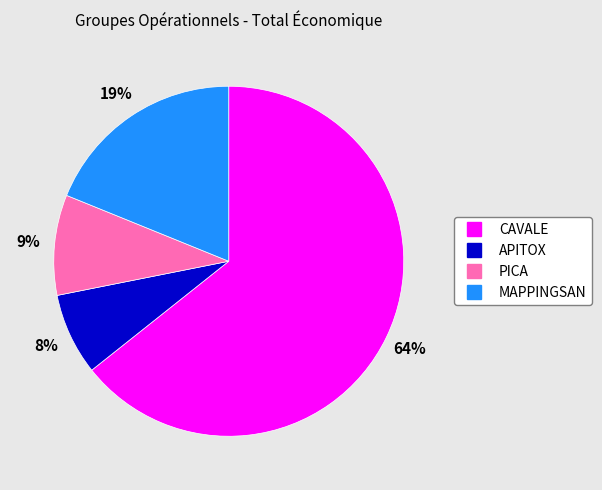

To the nearest percent, what portion does MAPPINGSAN represent?

19%